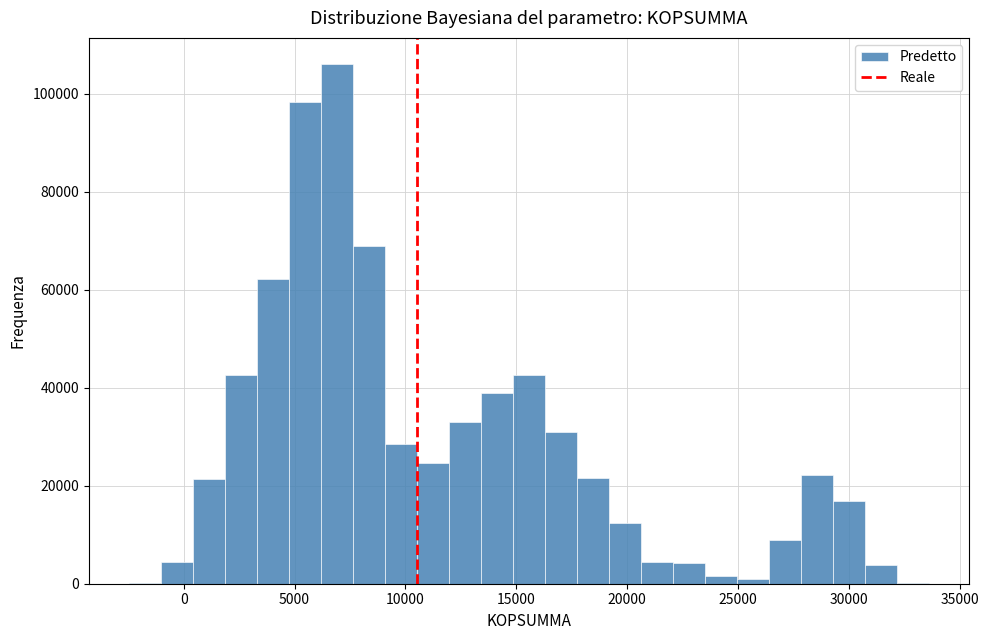

Read against the x-axis, roughly where is the centre of the tallest bar?

7000